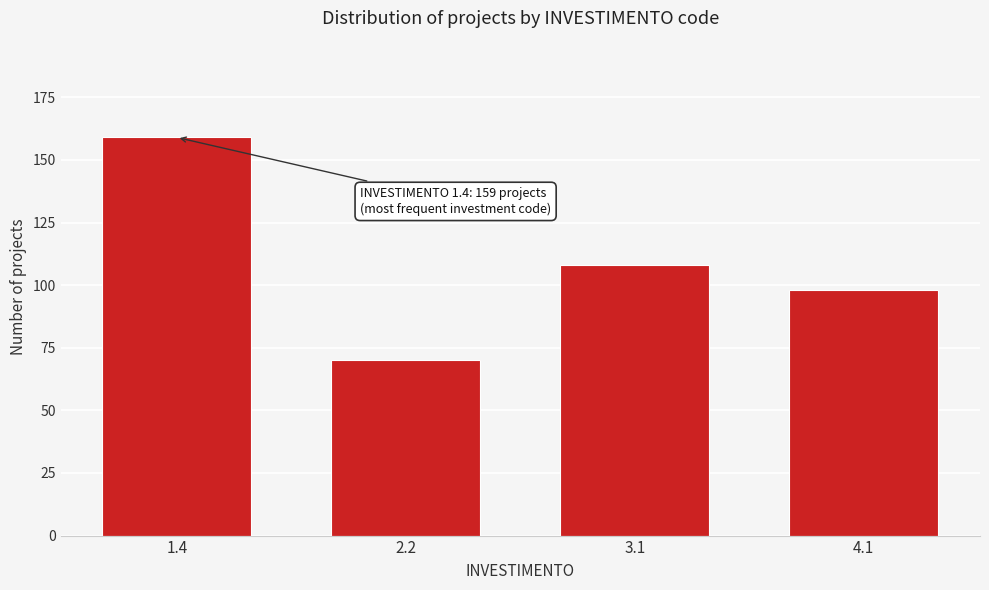

Reading left to right, transcribe all the data shown in this chart.

1.4=159	2.2=70	3.1=108	4.1=98